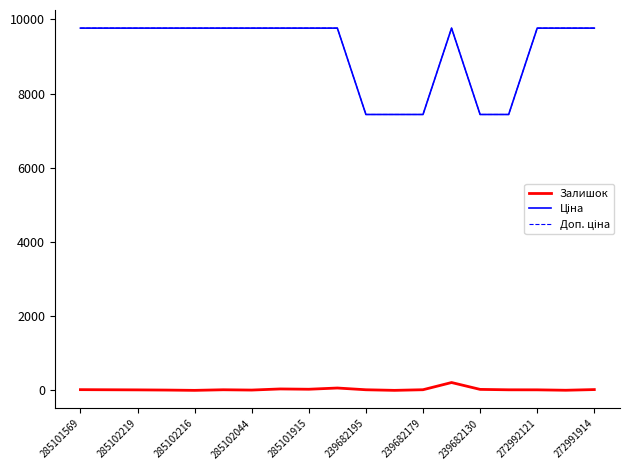

What is the minimum value for Доп. ціна?

7436.2